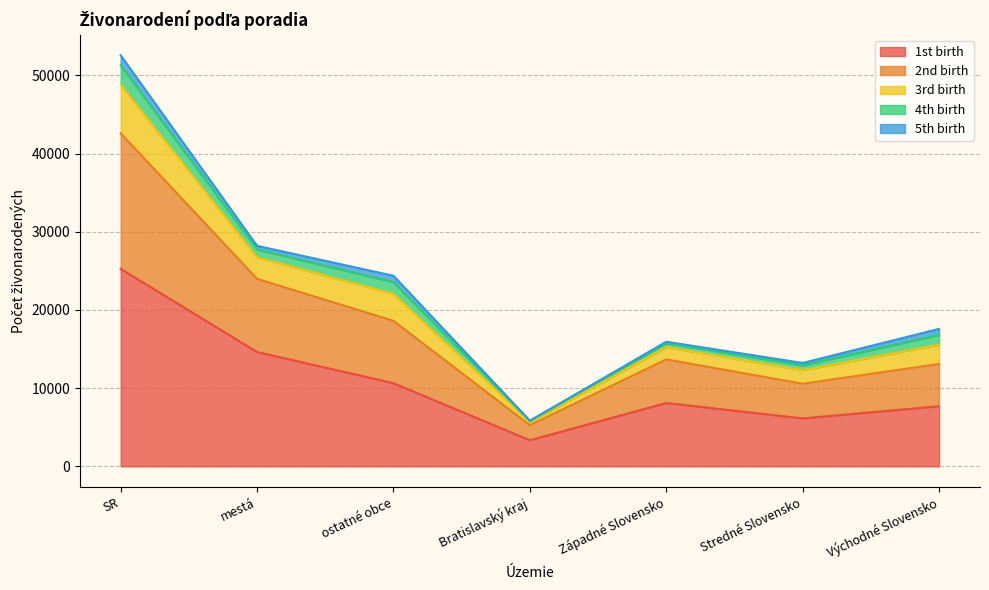

At how many categories does at least one series exceed 24119?

1